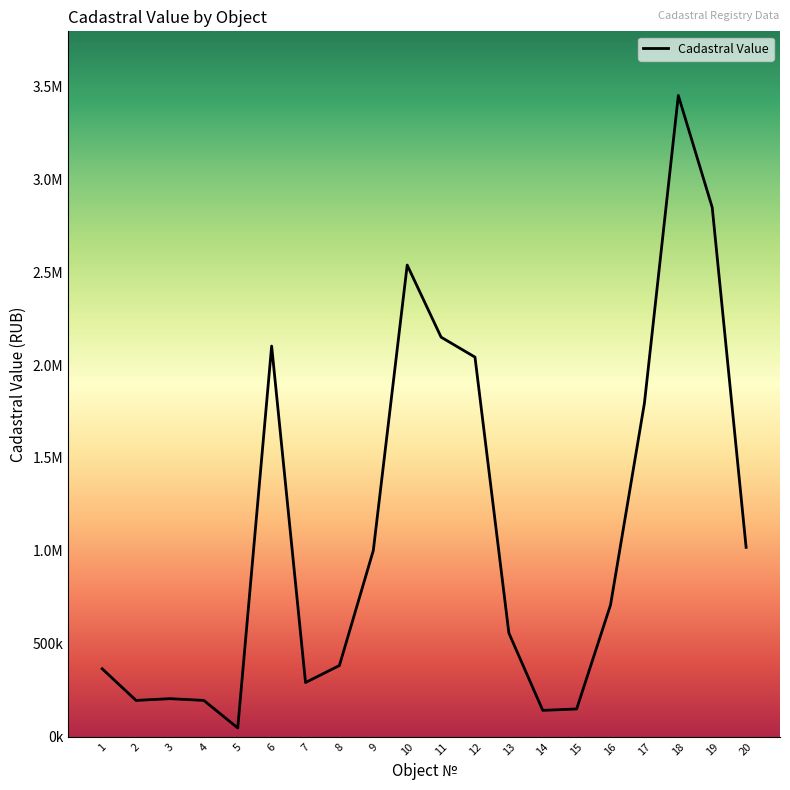

At which label does the data first exceed 709453?

6